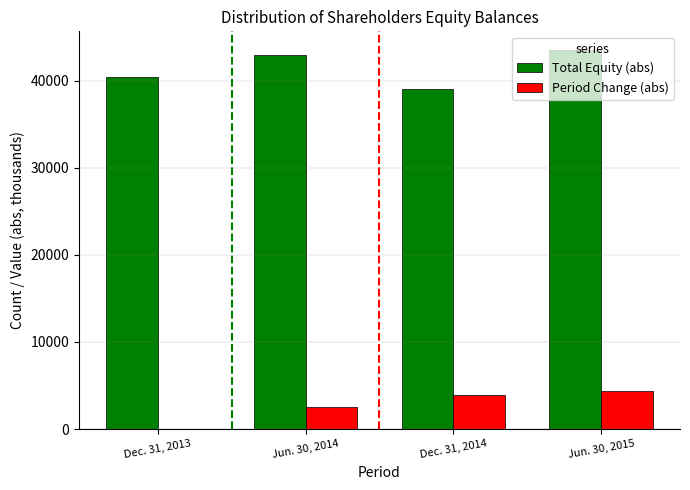

Reading left to right, transcribe all the data shown in this chart.

Total Equity (abs): Dec. 31, 2013=40356	Jun. 30, 2014=42925	Dec. 31, 2014=39059	Jun. 30, 2015=43472
Period Change (abs): Dec. 31, 2013=0	Jun. 30, 2014=2569	Dec. 31, 2014=3866	Jun. 30, 2015=4413